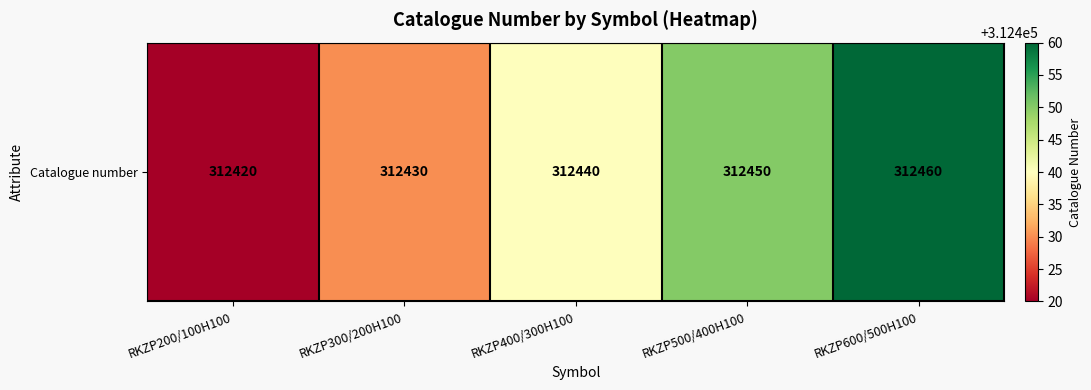

Between RKZP600/500H100 and RKZP400/300H100, which is larger?

RKZP600/500H100